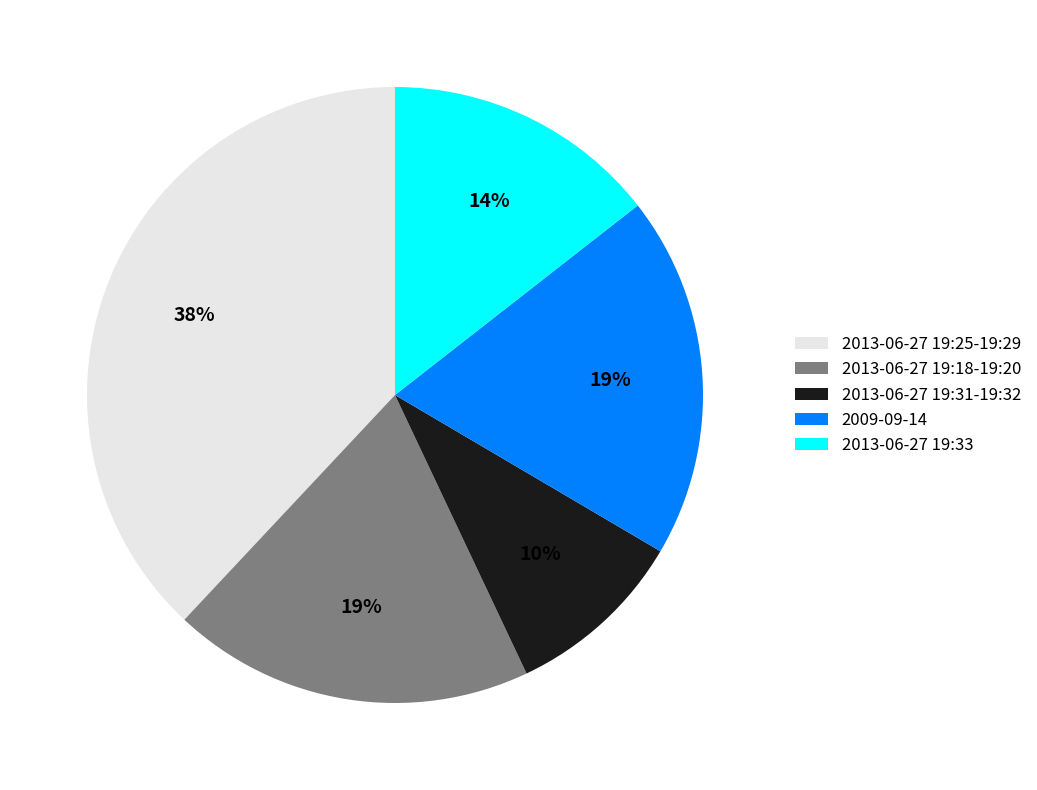

Approximately how many times larger is the value at 2013-06-27 19:25-19:29 compared to 2009-09-14?

2.0